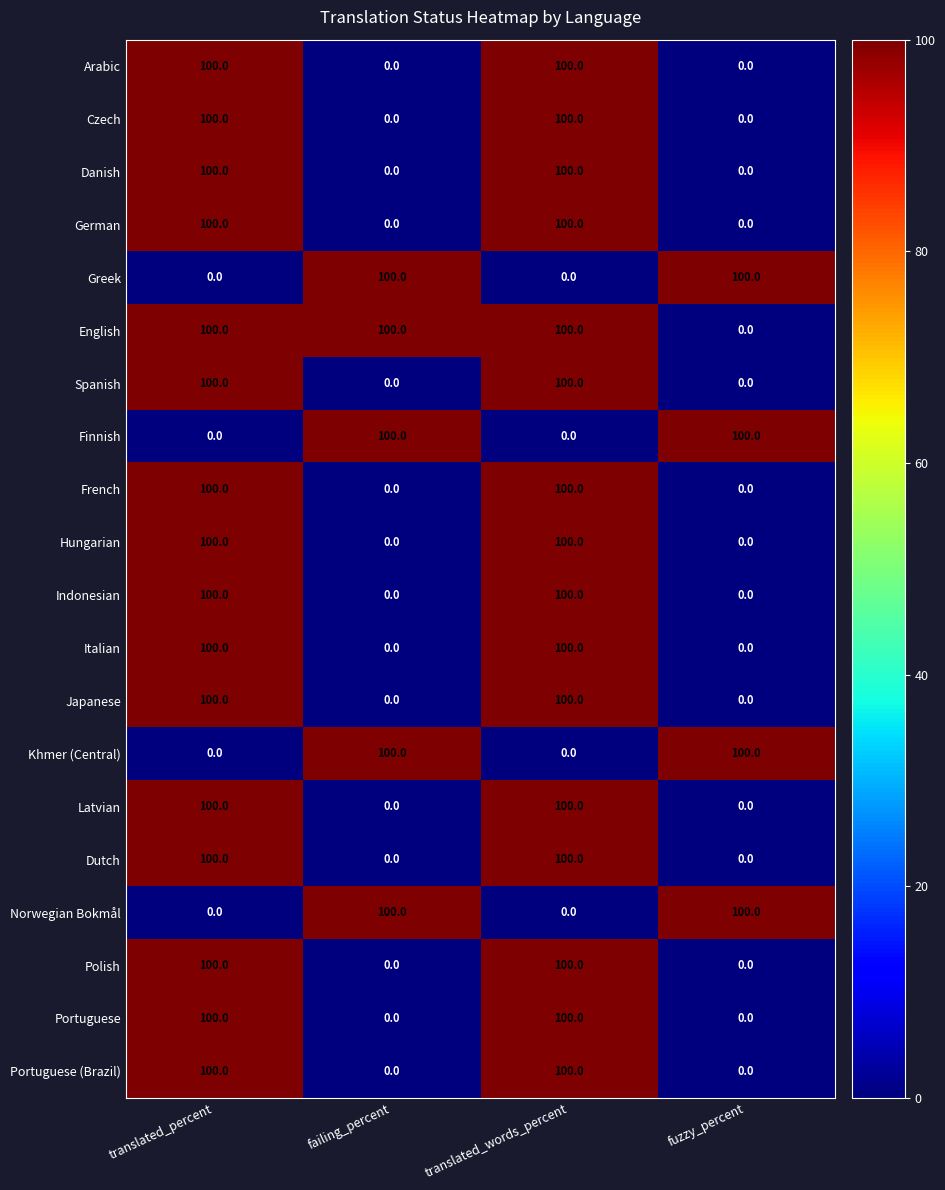

Count the number of data series in this chart.

20